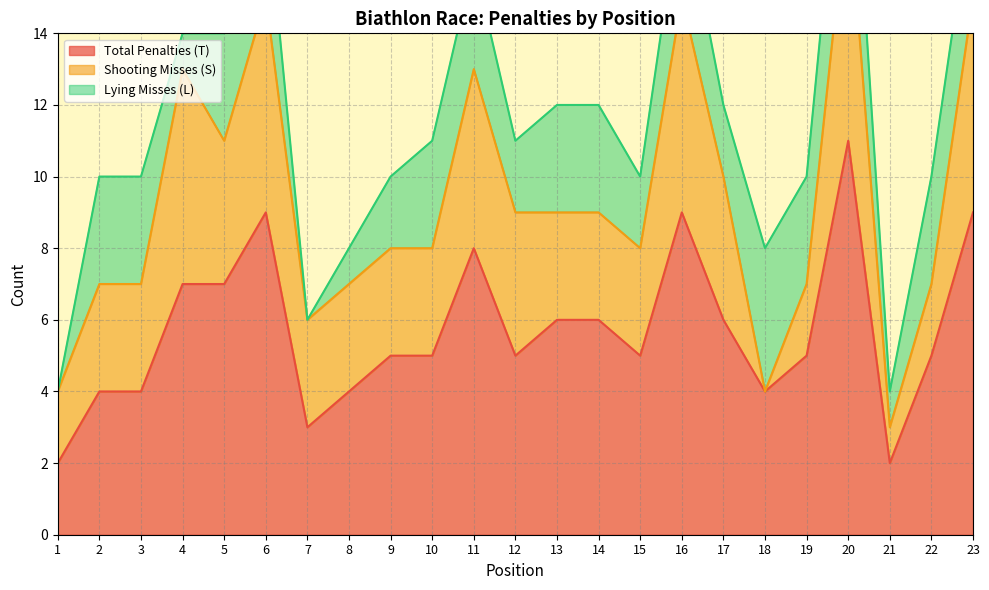

What is the difference between the Lying Misses (L) values at 20 and 14?

1